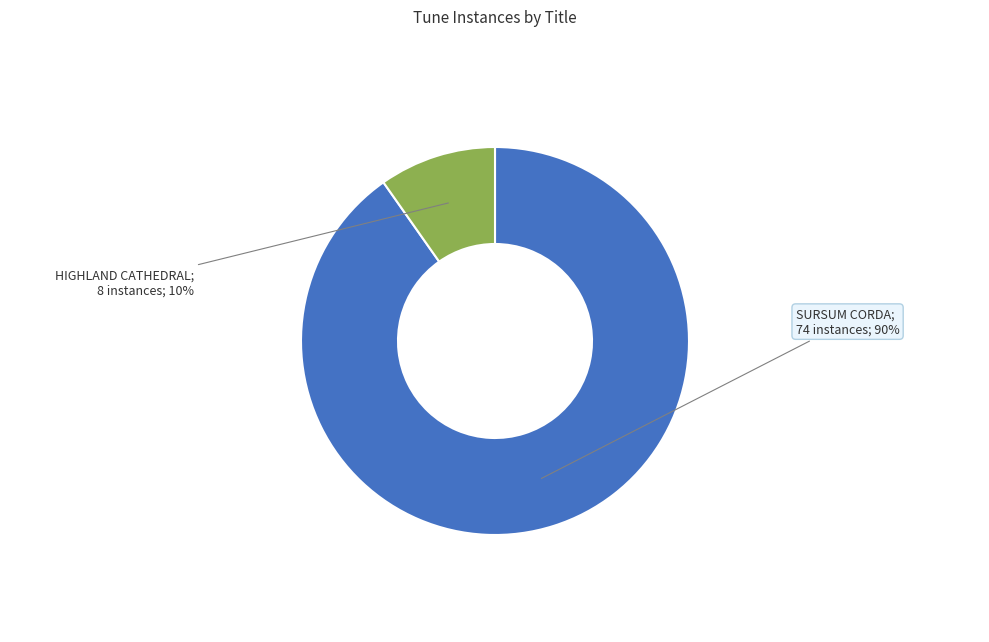

To the nearest percent, what is the average slice percentage?

50%